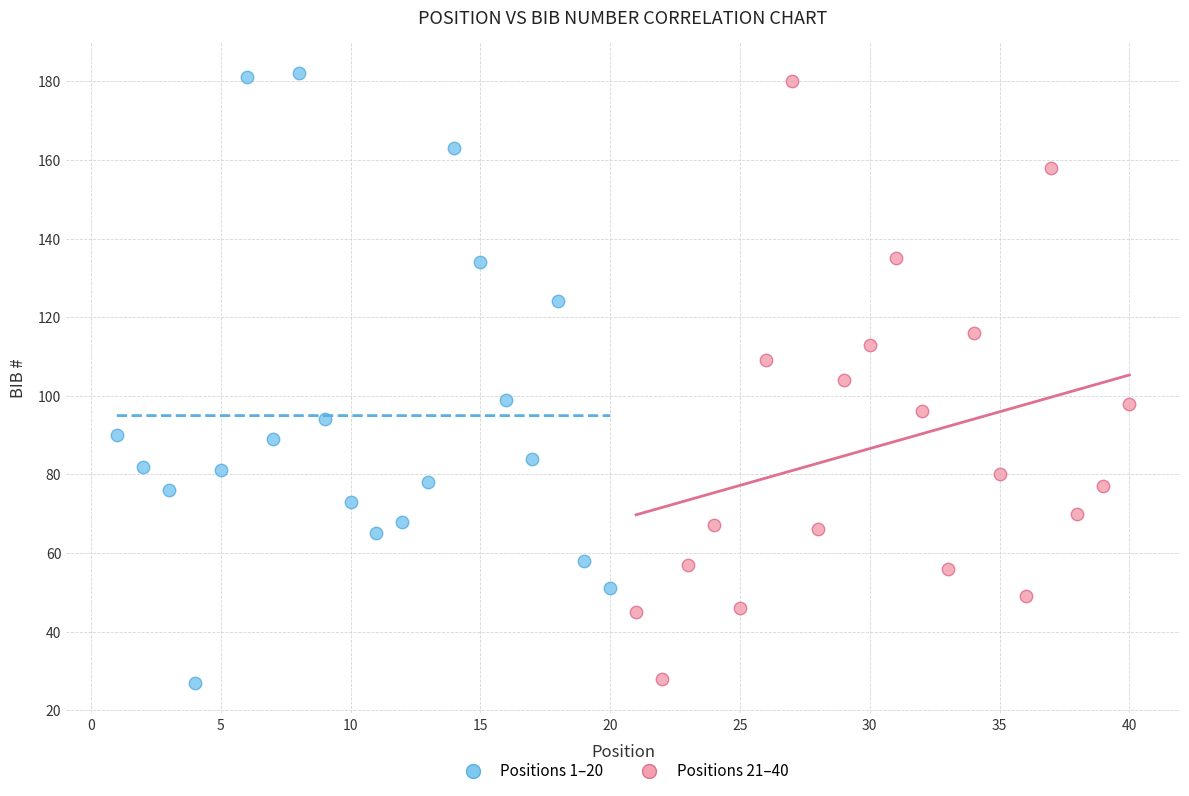

What are all the series names shown in the legend?

Positions 1–20, Positions 21–40